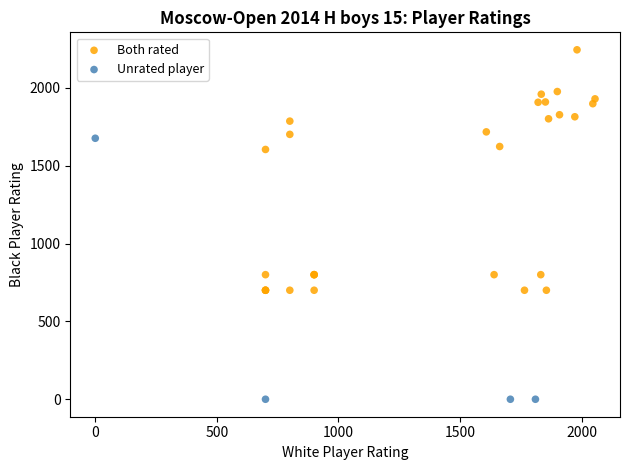

Which series has the largest Y range (max minus min)?

Unrated player